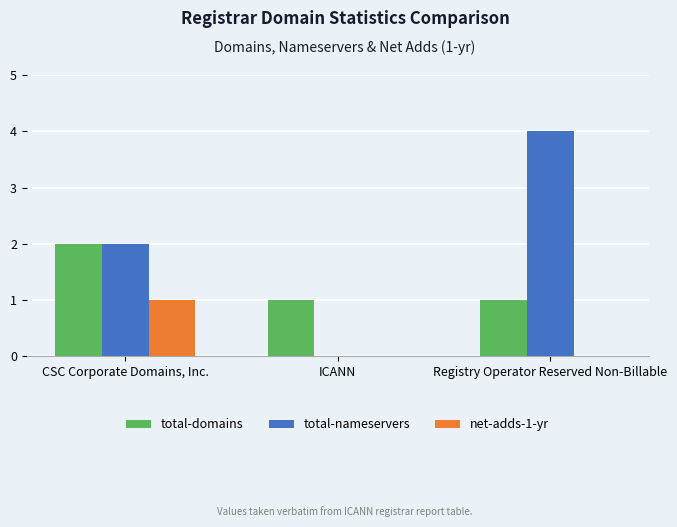

Is it true that total-domains equals 2 at CSC Corporate Domains, Inc.?

True